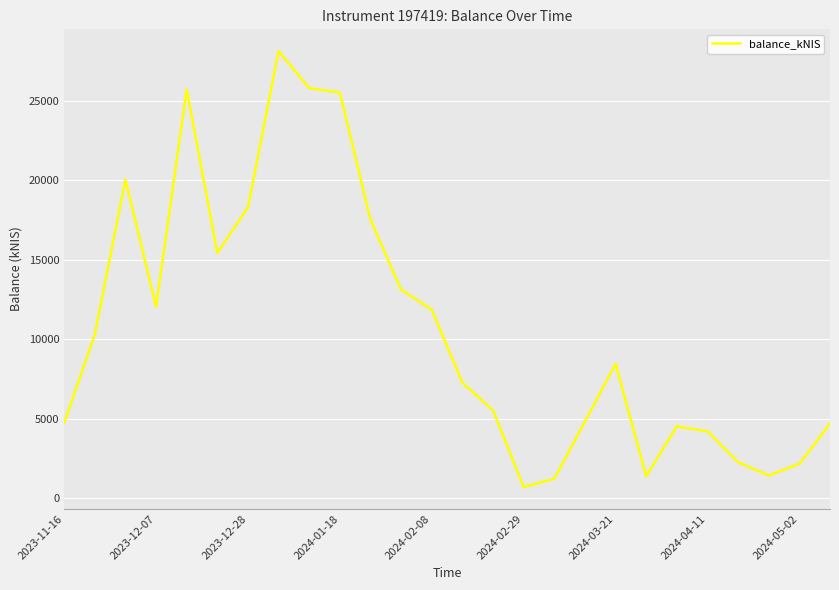

What is the smallest value displayed?

693.7